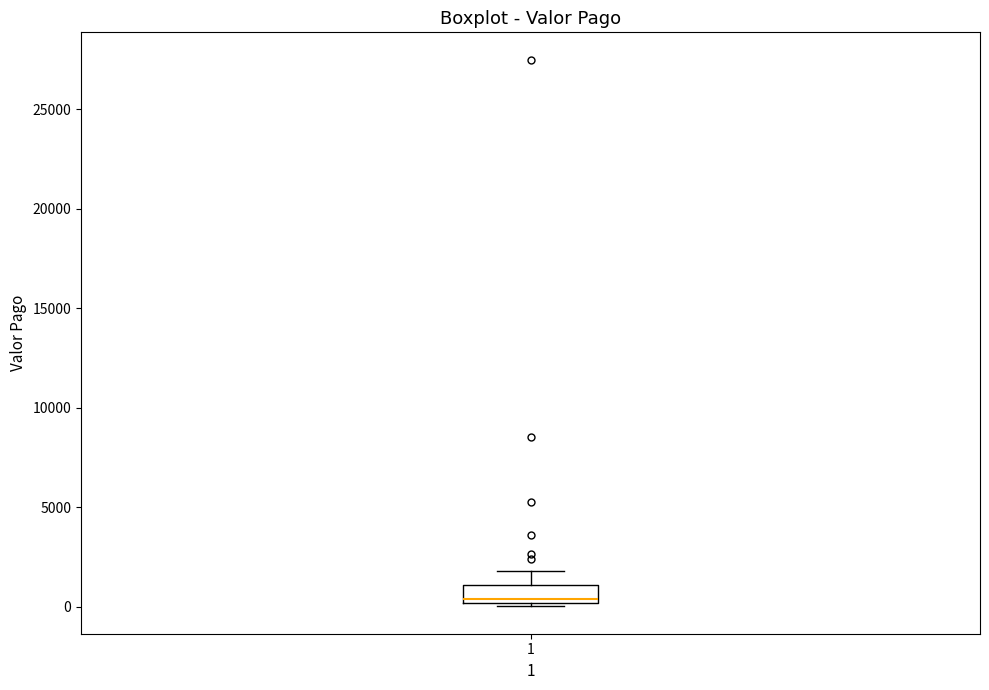

Where does the upper whisker of the box at x = 1 end on the y-axis? The values are not printed on the chart, so give them approximately, as read against the axis.

2000